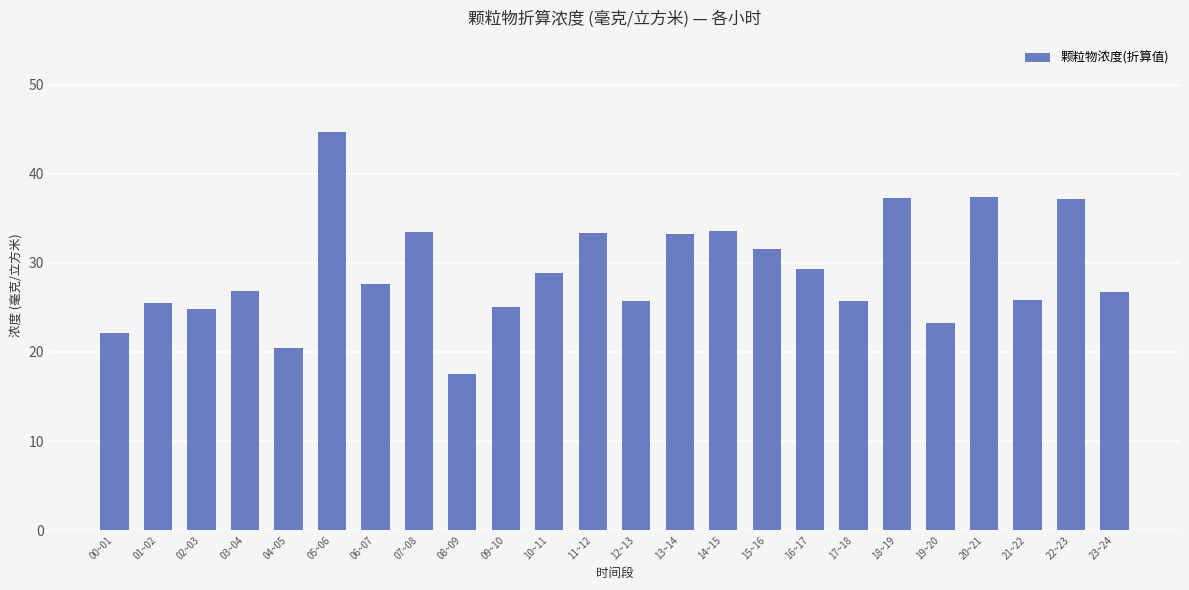

What position from the left is 01~02?

2